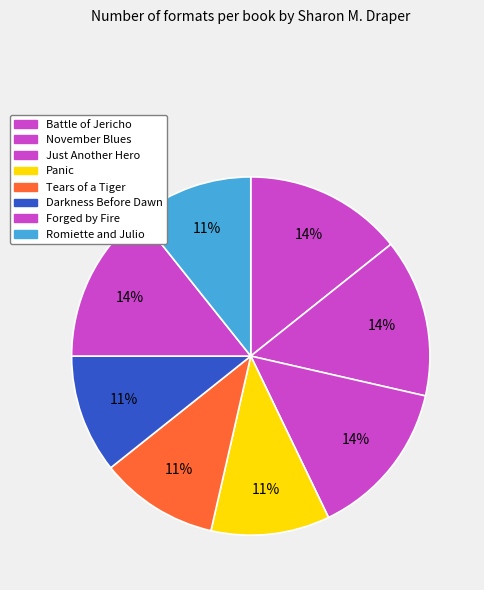

True or false: November Blues accounts for 8% of the total.

False